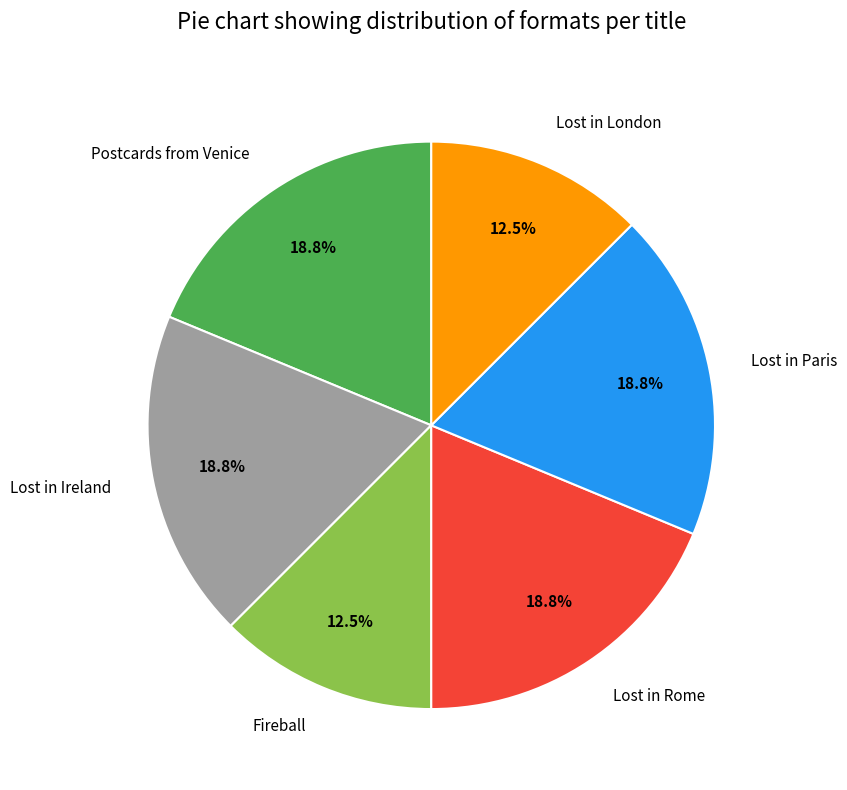

To the nearest percent, what is the combined percentage of Lost in Paris and Lost in London?

31%